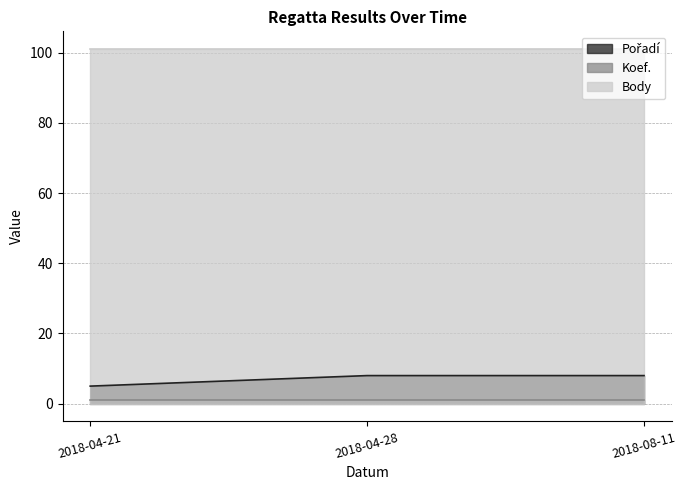

What position from the right is 2018-04-21?

3